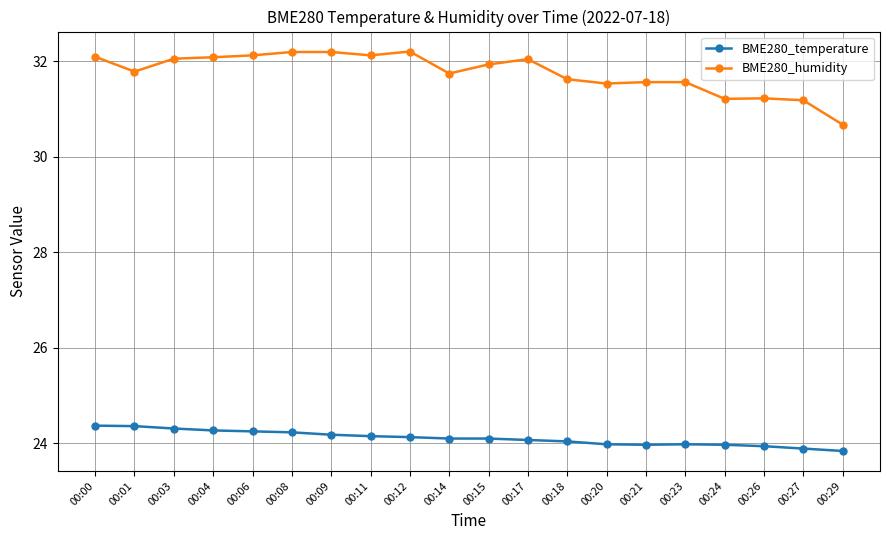

At which label does BME280_temperature first exceed 24?

00:00